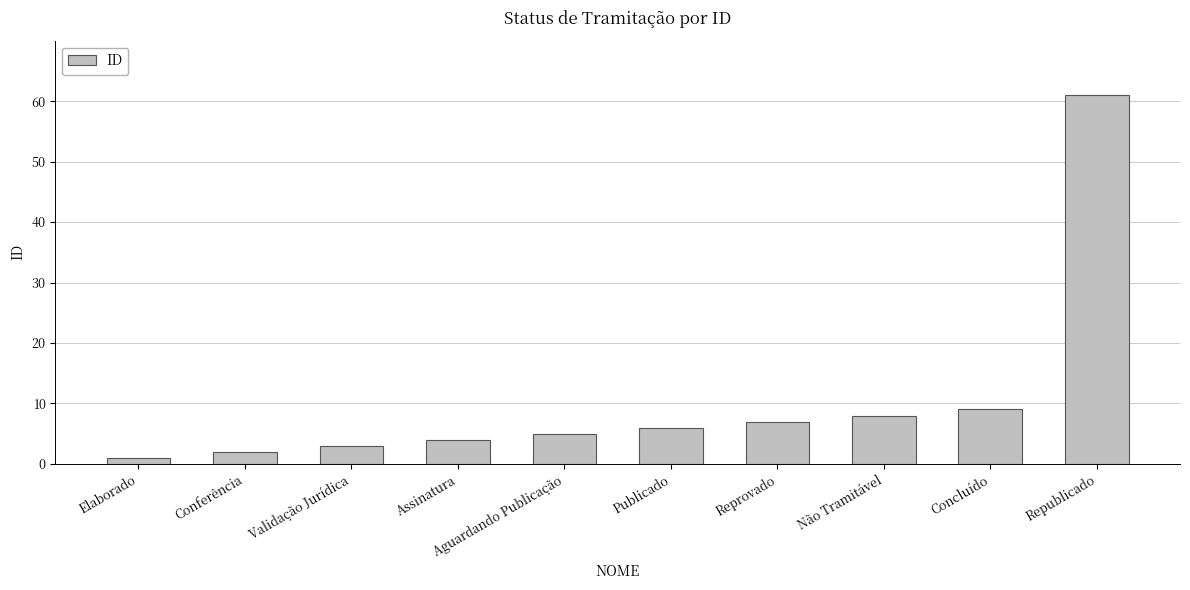

Which label corresponds to the smallest value in the chart?

Elaborado